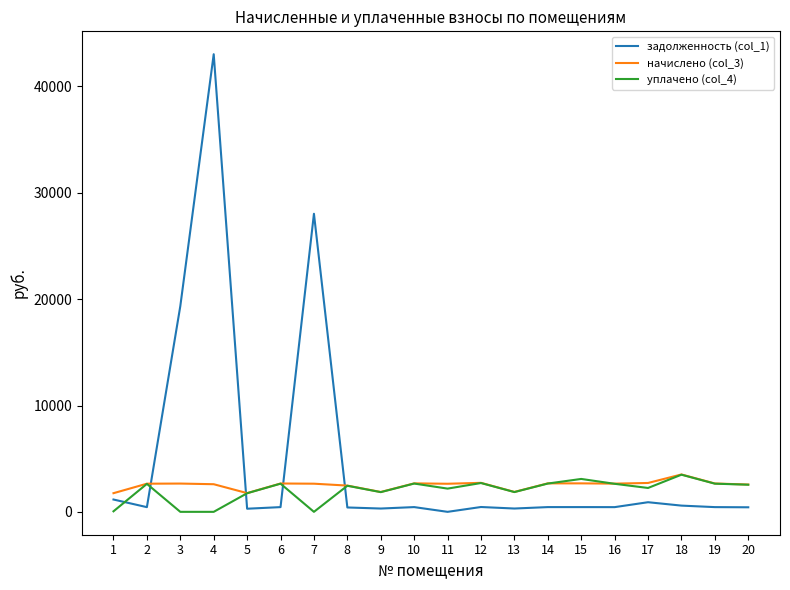

Between 3 and 10, which series saw the biggest shift?

задолженность (col_1)